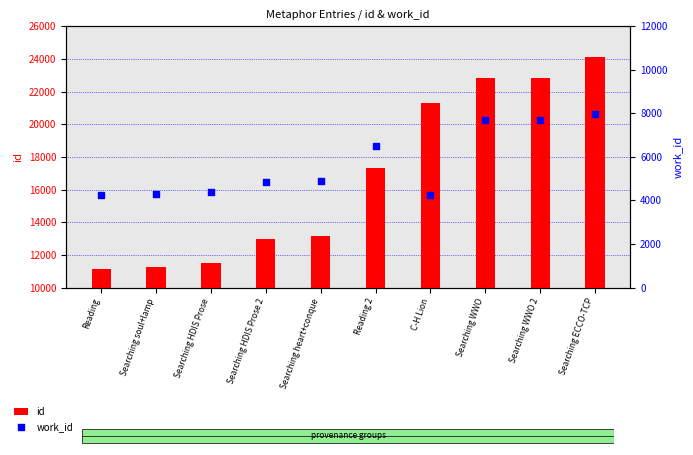

At how many categories does at least one series exceed 15705?

5